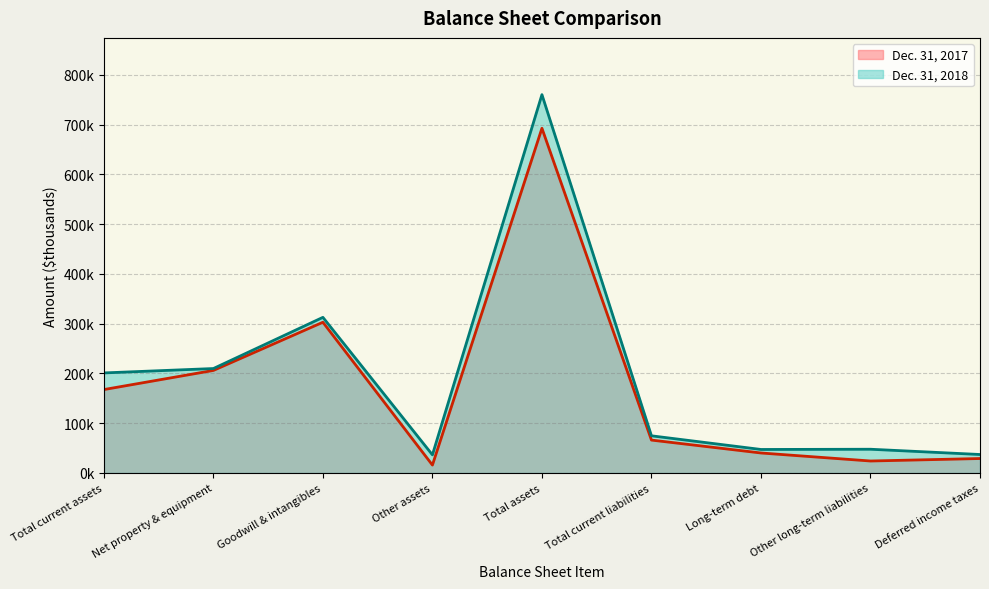

What is the total value across all series at Goodwill & intangibles?

615671